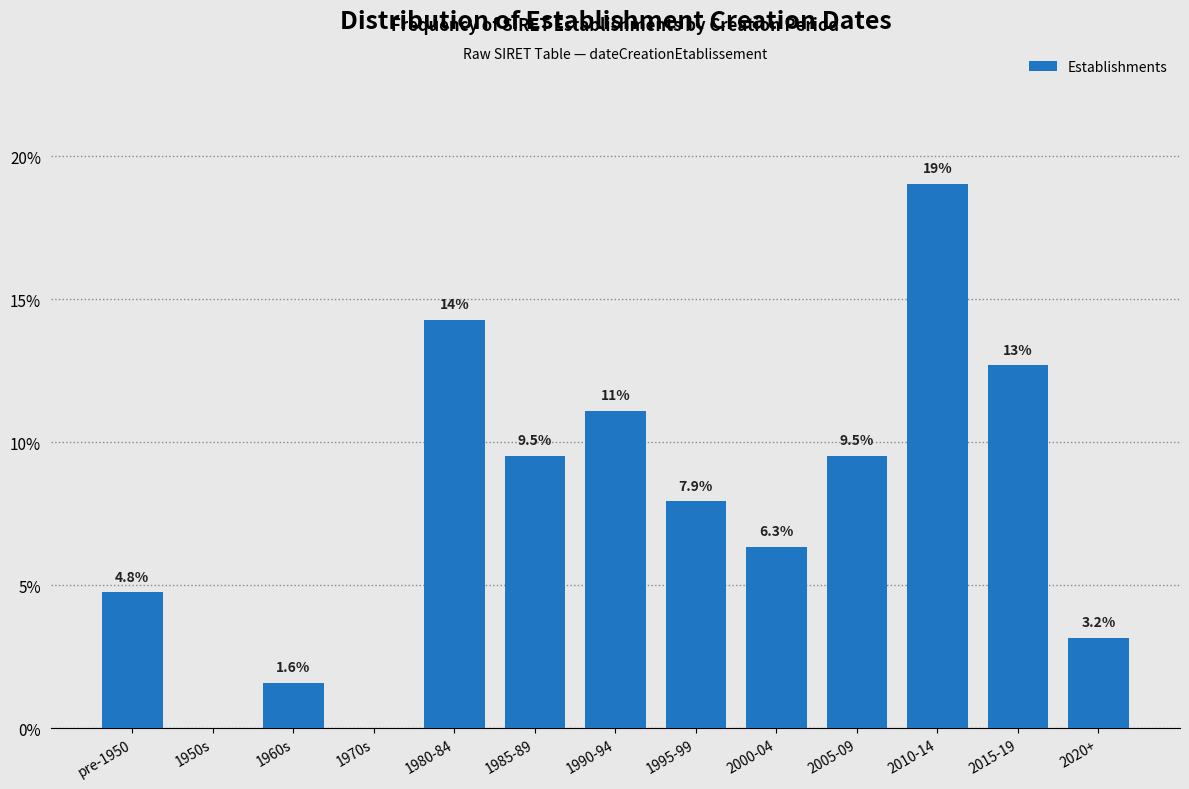

Reading left to right, transcribe all the data shown in this chart.

pre-1950=4.8	1950s=0.0	1960s=1.6	1970s=0.0	1980-84=14.3	1985-89=9.5	1990-94=11.1	1995-99=7.9	2000-04=6.3	2005-09=9.5	2010-14=19.0	2015-19=12.7	2020+=3.2